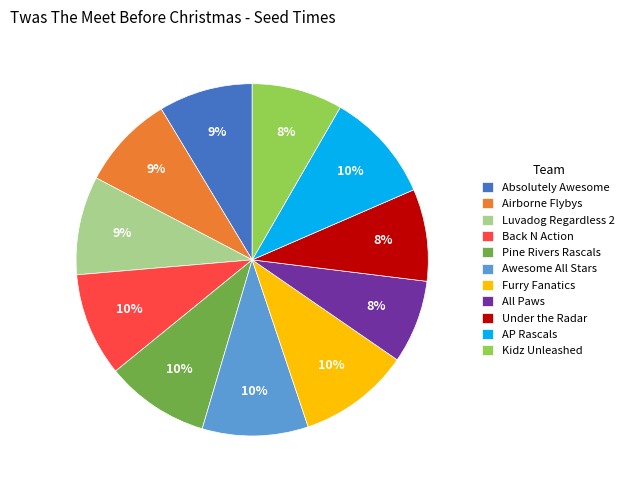

To the nearest percent, what is the difference between the Luvadog Regardless 2 and Awesome All Stars slice percentages?

1%